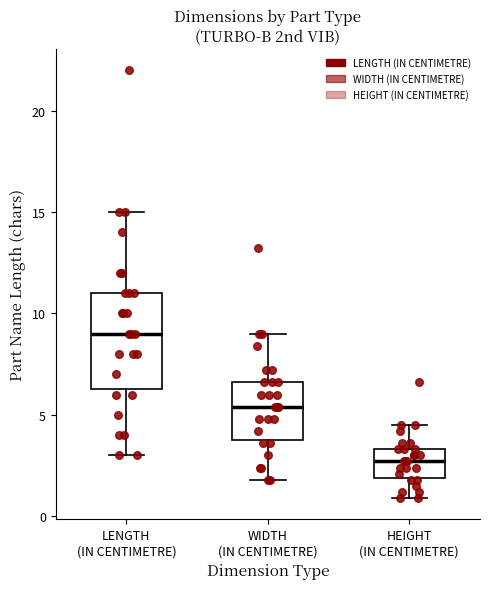

Reading left to right, transcribe this box plot: for each box, give where its median line is, the range the box spans, and where its two whiskers end, as read against the y-axis. The values are not printed on the chart, so give them approximately, as read against the axis.

LENGTH (IN CENTIMETRE): median 9.0, box 6.5 to 11.0, whiskers 3.0 to 15.0
WIDTH (IN CENTIMETRE): median 5.5, box 4.0 to 6.5, whiskers 2.0 to 9.0
HEIGHT (IN CENTIMETRE): median 2.5, box 2.0 to 3.5, whiskers 1.0 to 4.5